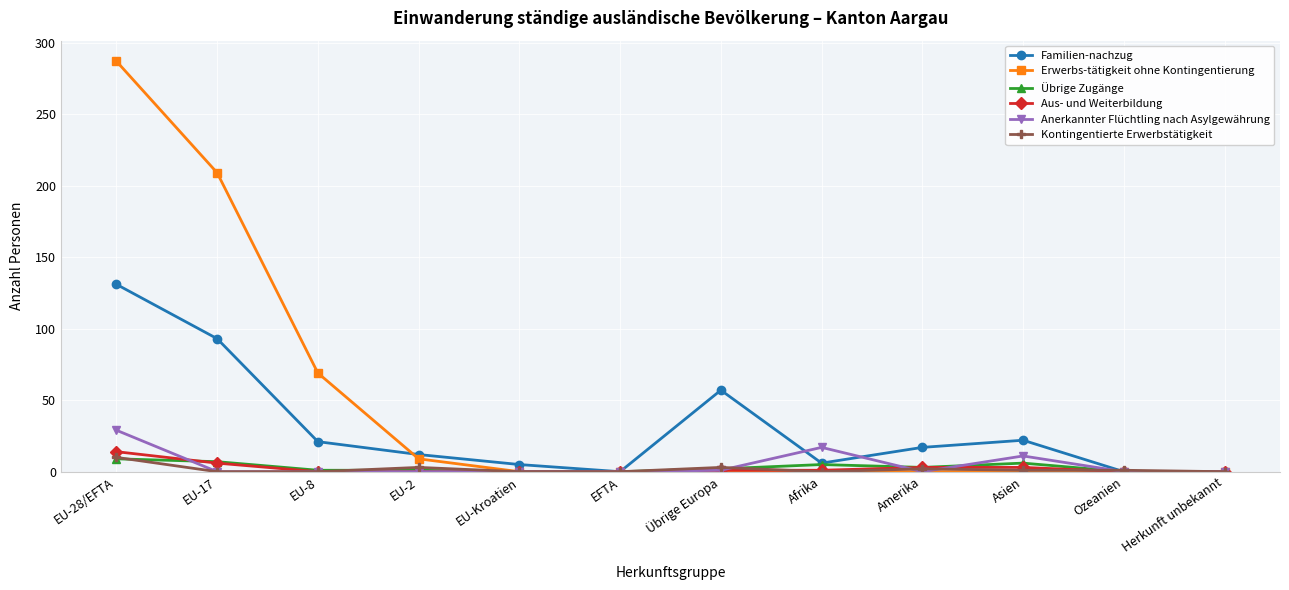

True or false: Anerkannter Flüchtling nach Asylgewährung has more than 0 interior local peaks.

True